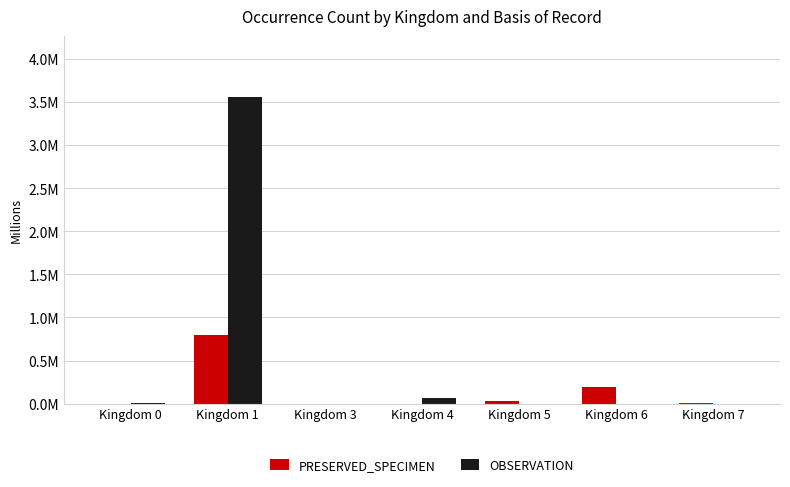

What are all the series names shown in the legend?

PRESERVED_SPECIMEN, OBSERVATION